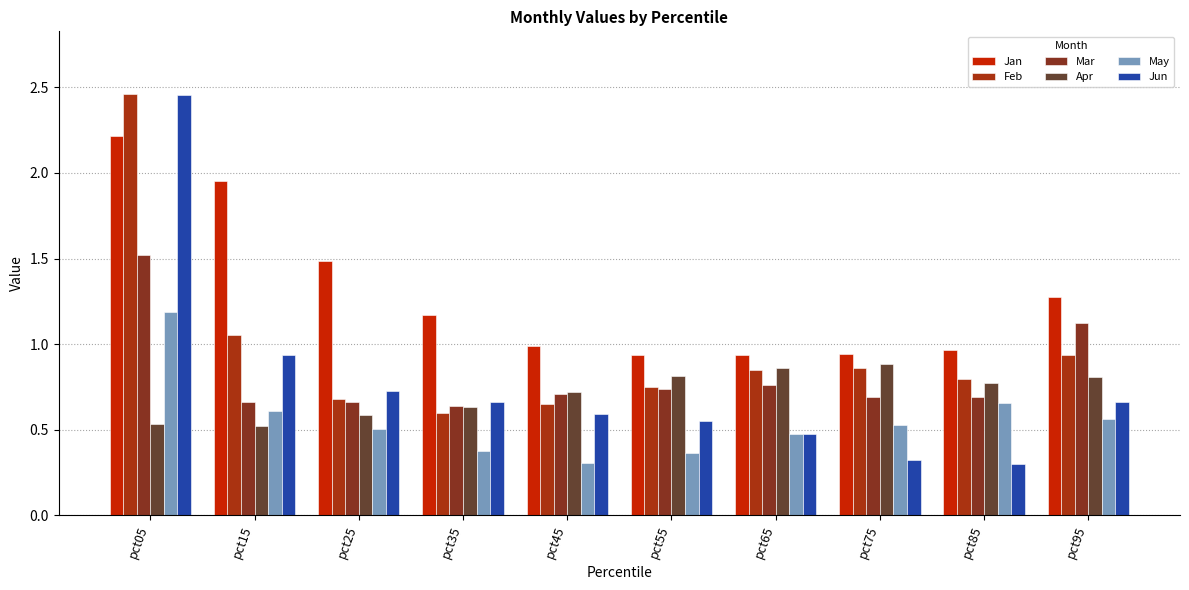

What is the difference between the highest and lowest values at pct65?

0.5